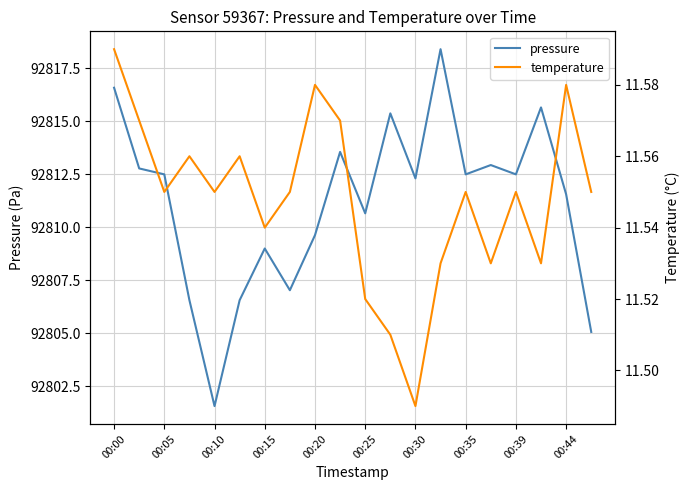

At which label is pressure closest to 92809?

00:15